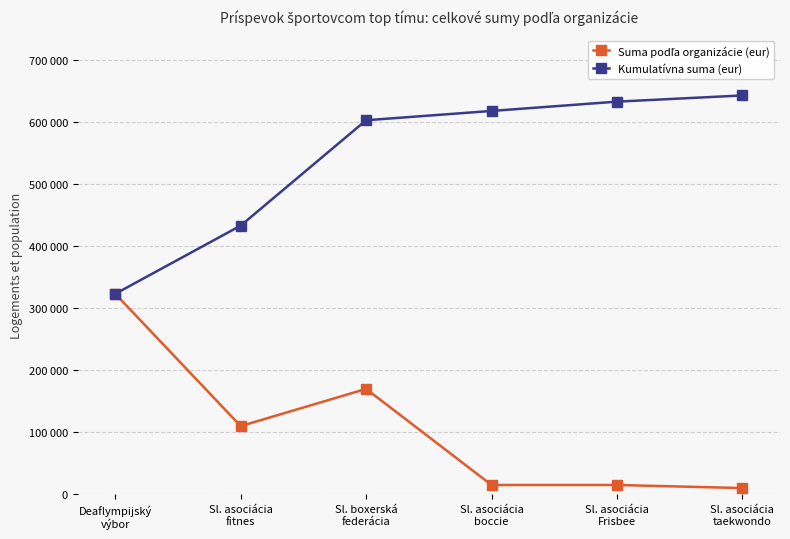

The value of Kumulatívna suma (eur) at Sl. asociácia
fitnes is 103558. True or false?

False